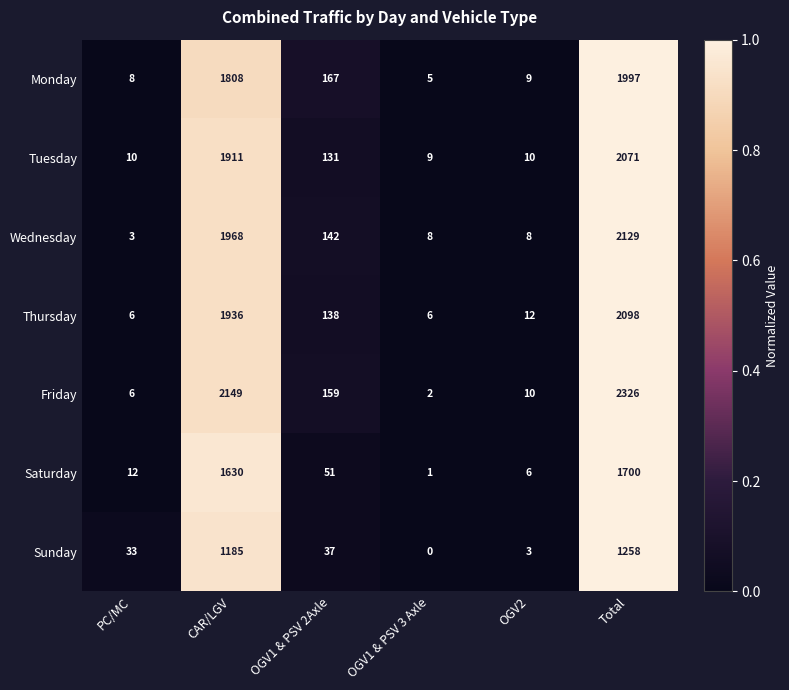

List the series in order of their peak value, lowest first.

Sunday, Saturday, Monday, Tuesday, Thursday, Wednesday, Friday